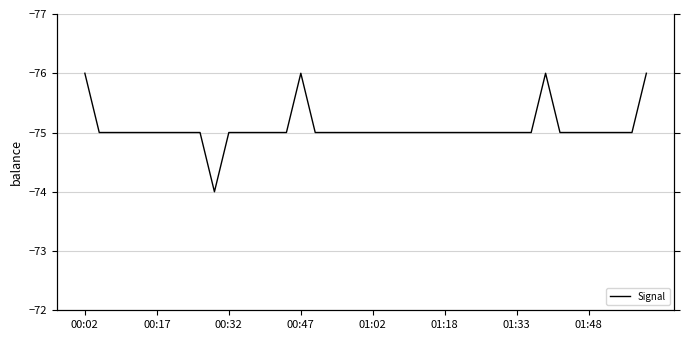

Which has a higher value, 23 or 32?

23